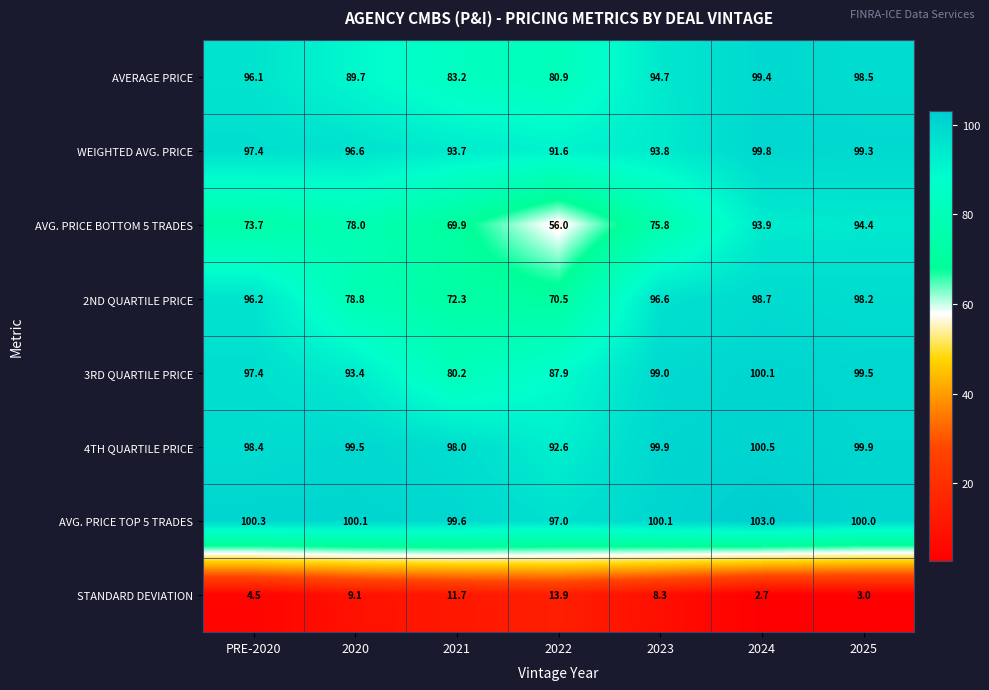

At which label is AVG. PRICE BOTTOM 5 TRADES closest to 75?

2023